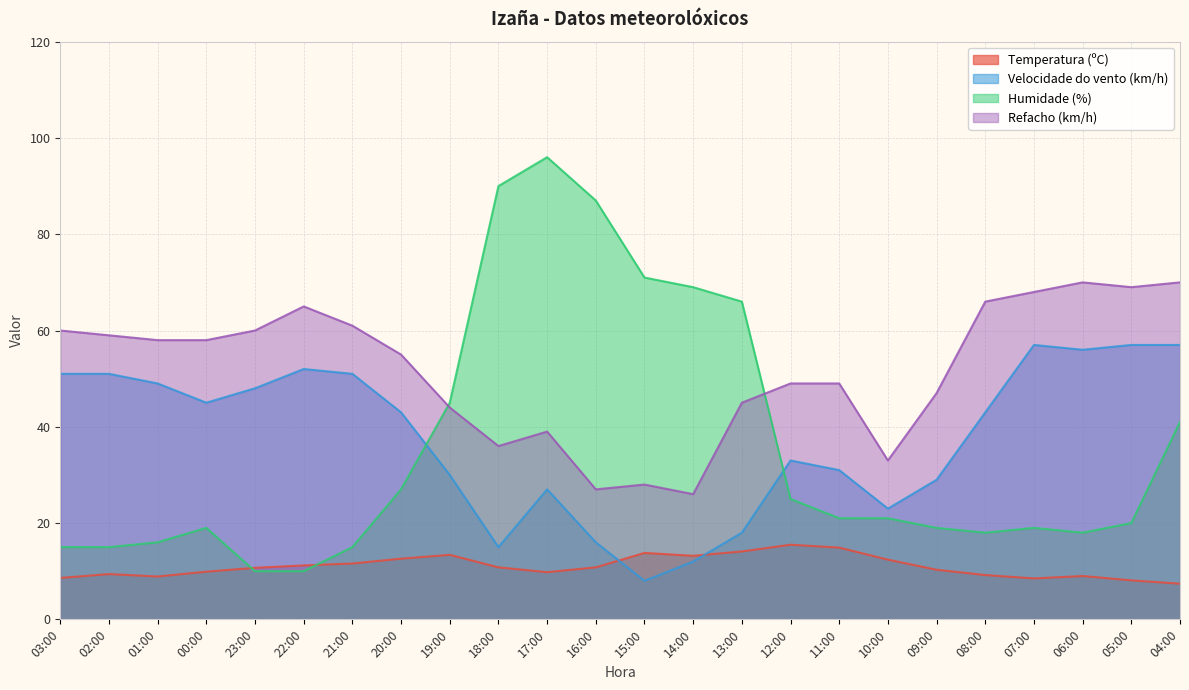

True or false: Refacho (km/h) has a value of 68.1 at 11:00.

False